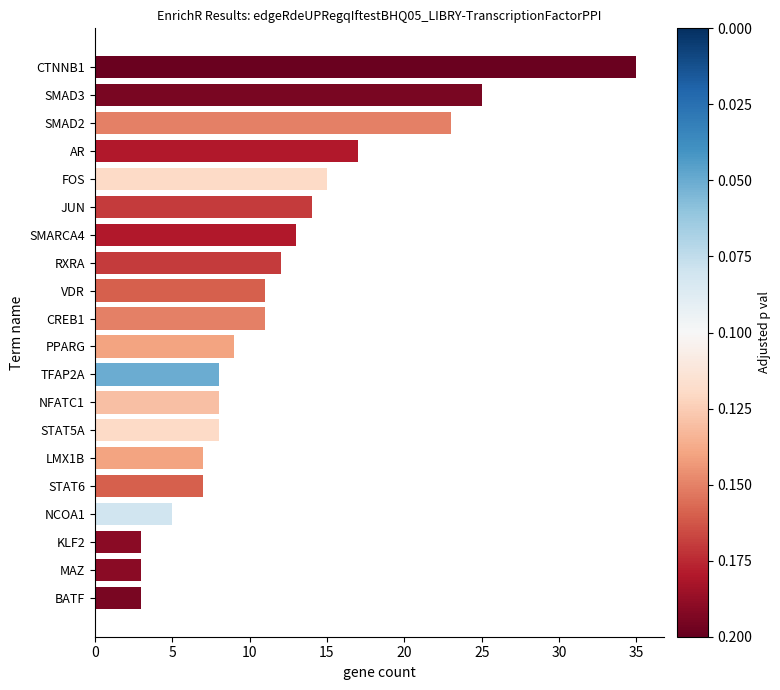

Reading bottom to top, list all the values displayed in this chart.

BATF=3	MAZ=3	KLF2=3	NCOA1=5	STAT6=7	LMX1B=7	STAT5A=8	NFATC1=8	TFAP2A=8	PPARG=9	CREB1=11	VDR=11	RXRA=12	SMARCA4=13	JUN=14	FOS=15	AR=17	SMAD2=23	SMAD3=25	CTNNB1=35